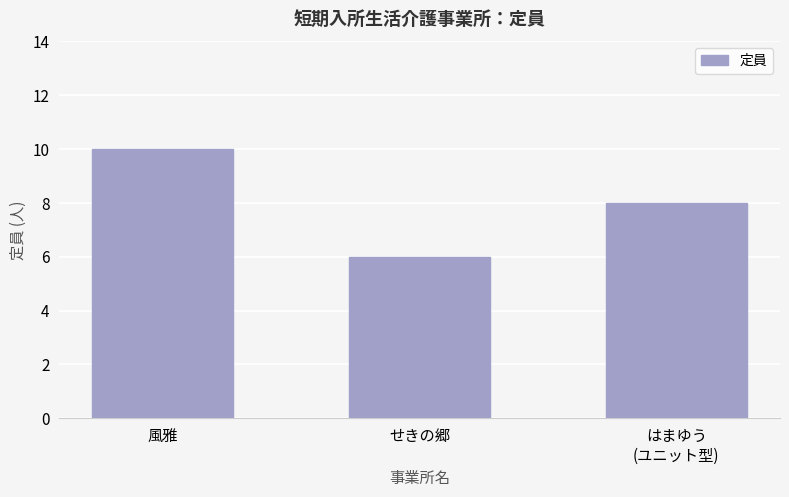

What is the label of the 2nd bar from the right?

せきの郷